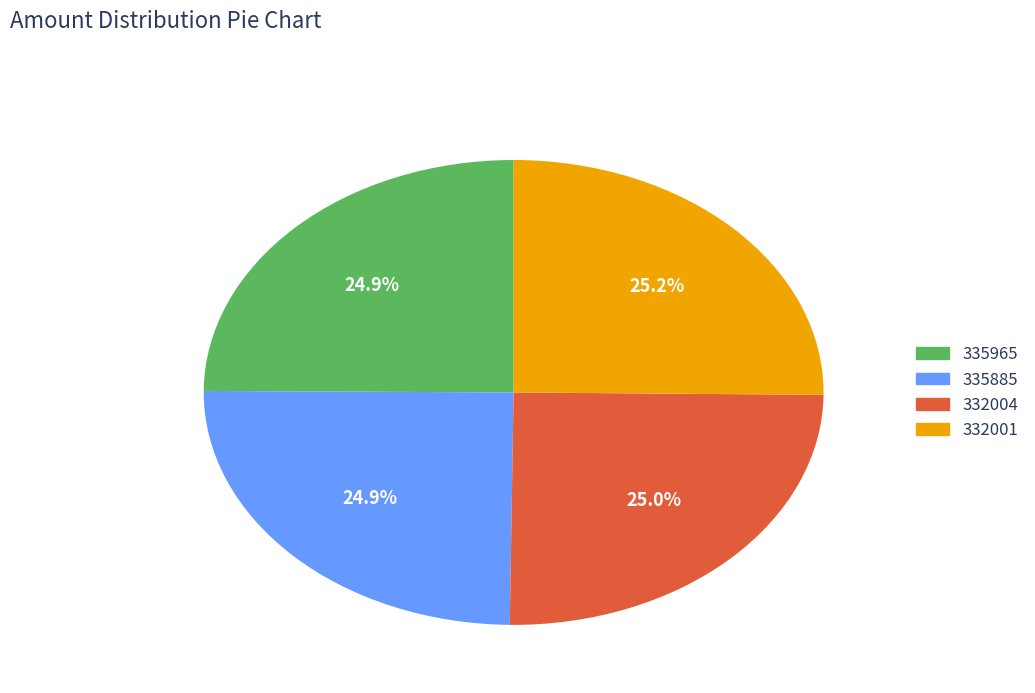

Approximately how many times larger is the value at 335885 compared to 335965?

1.0